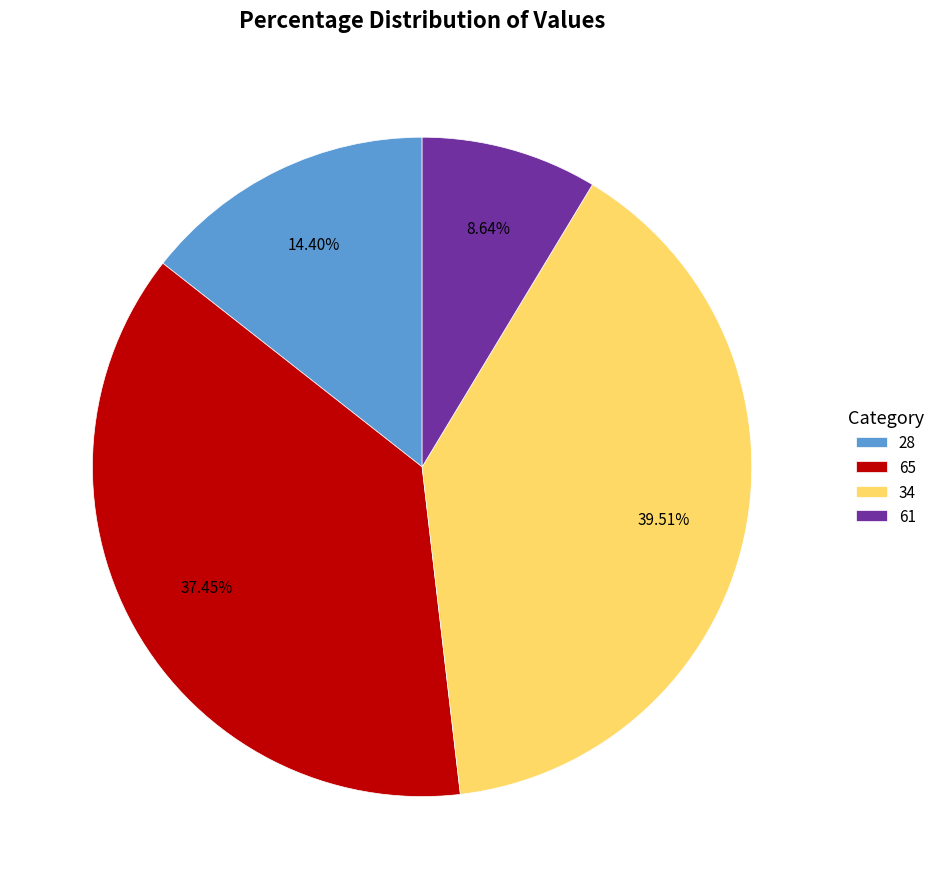

Is 61 the majority of the pie?

No